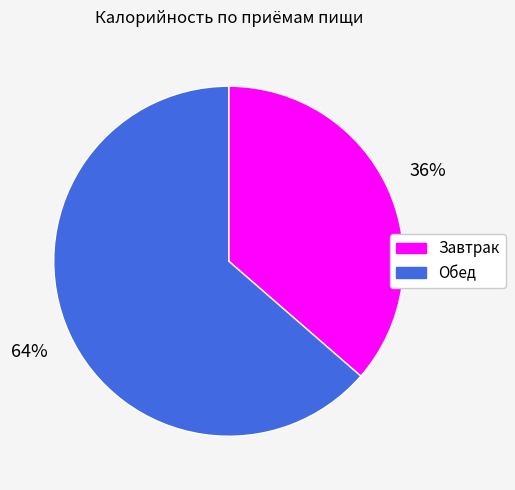

Is it true that Завтрак is 24% of the pie?

False